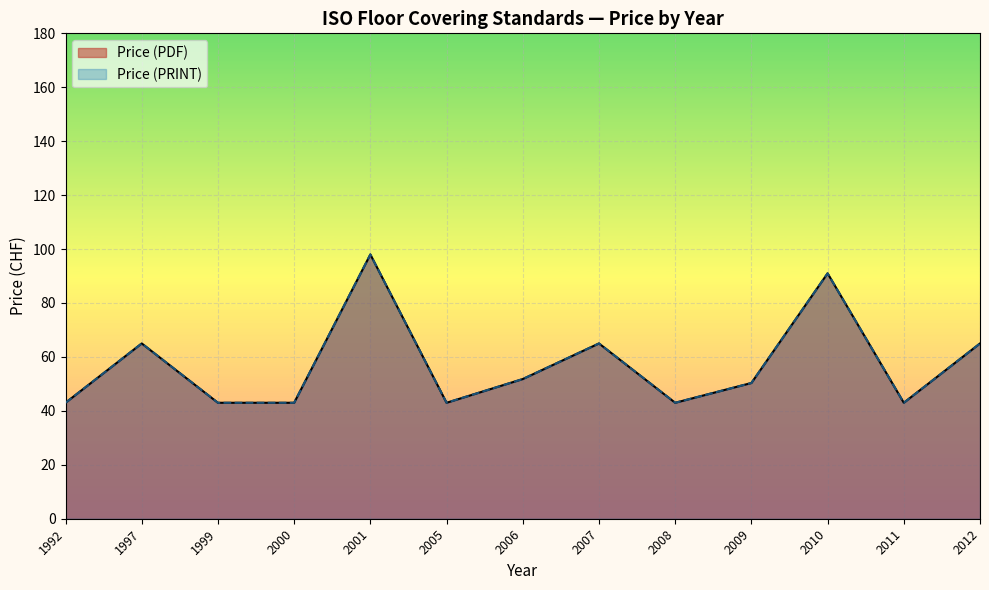

How many lines are shown in the chart?

2